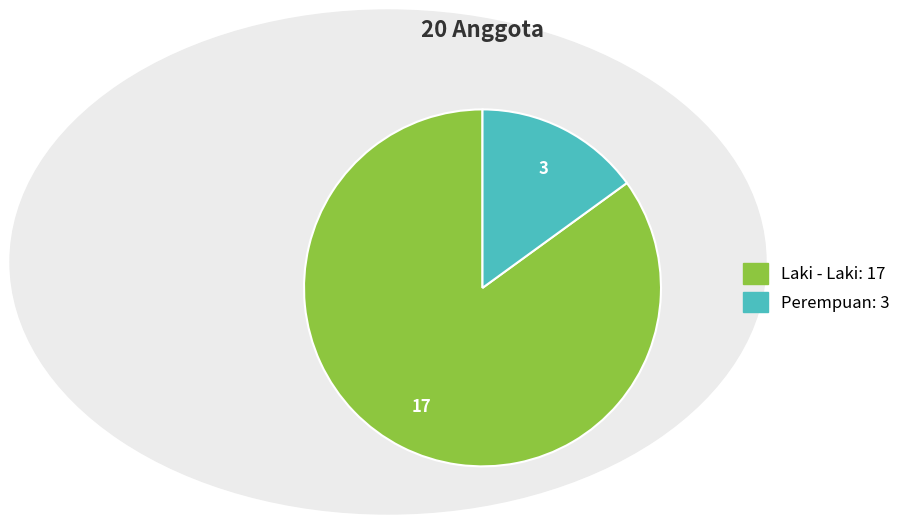

Does any single category account for the majority?

Yes